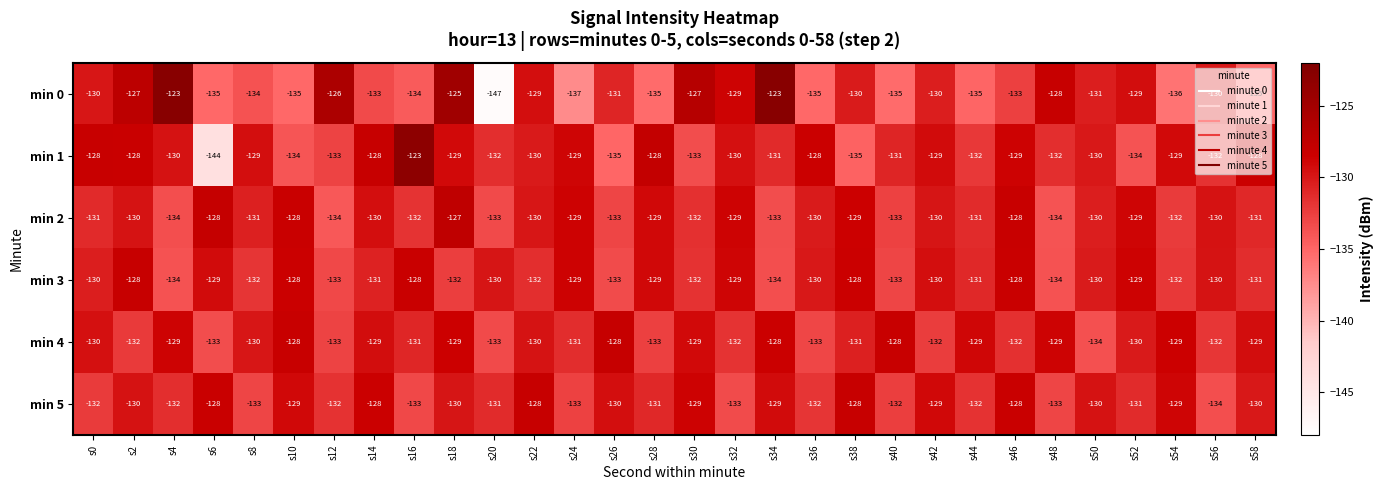

Which series has the largest range (max minus min)?

min 0